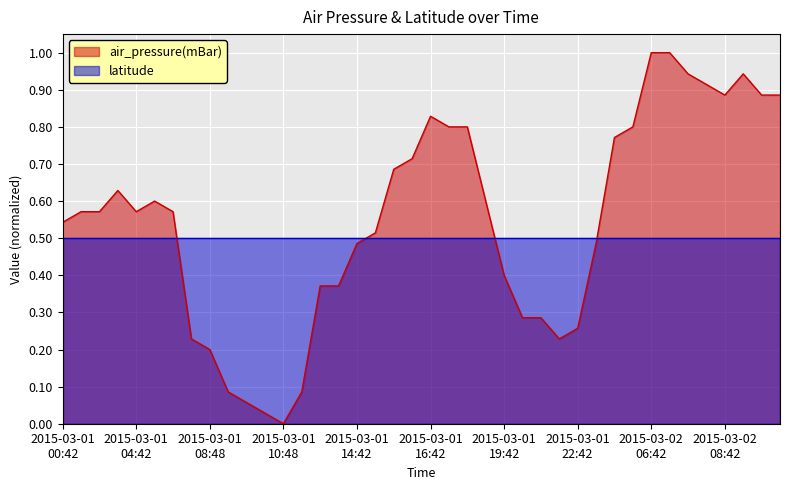

True or false: the data shows 1.3 at 2015-03-02T02:36.

False